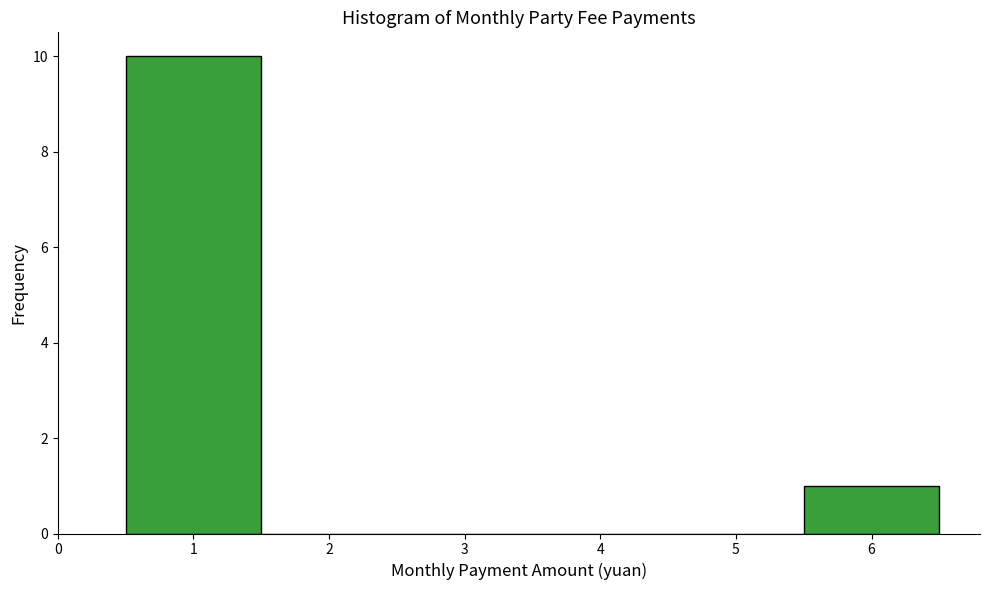

How tall is the bar that spans 0.5 to 1.5 on the x-axis? The values are not printed on the chart, so give them approximately, as read against the axis.

10